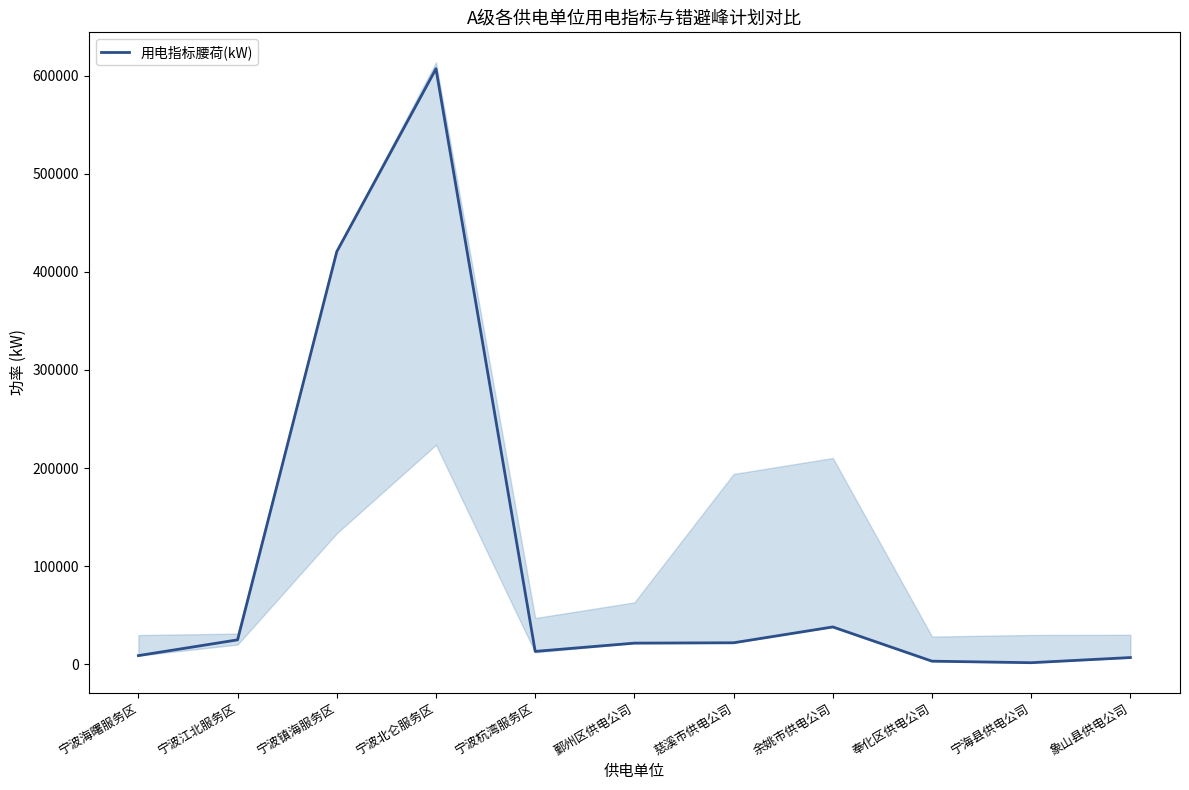

How many series are shown in this chart?

1